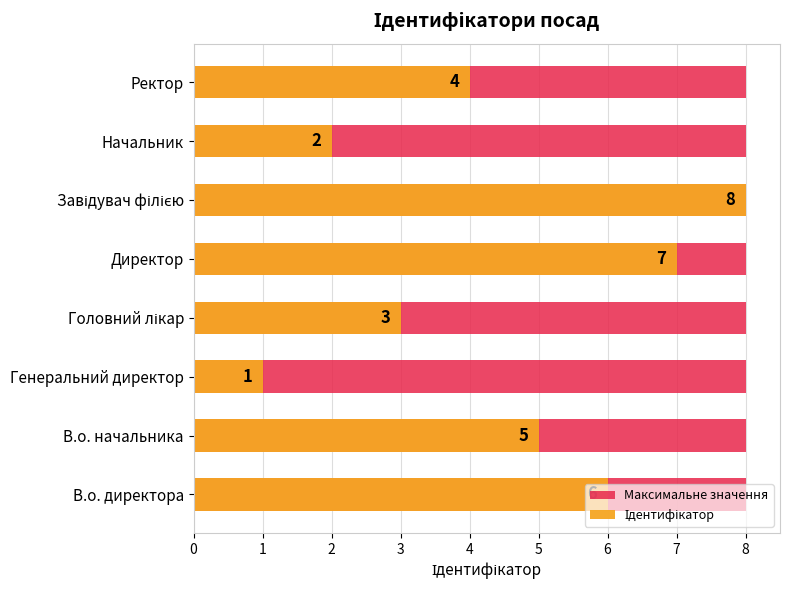

Which series has the largest total across all categories?

Ідентифікатор